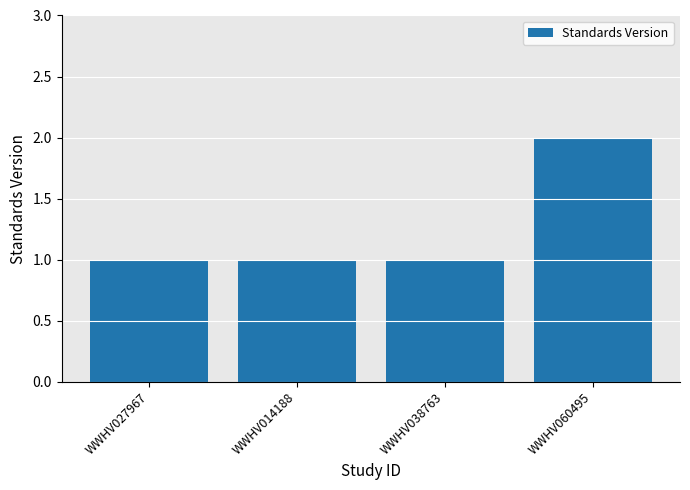

Count the values in the range 1 to 2.

4